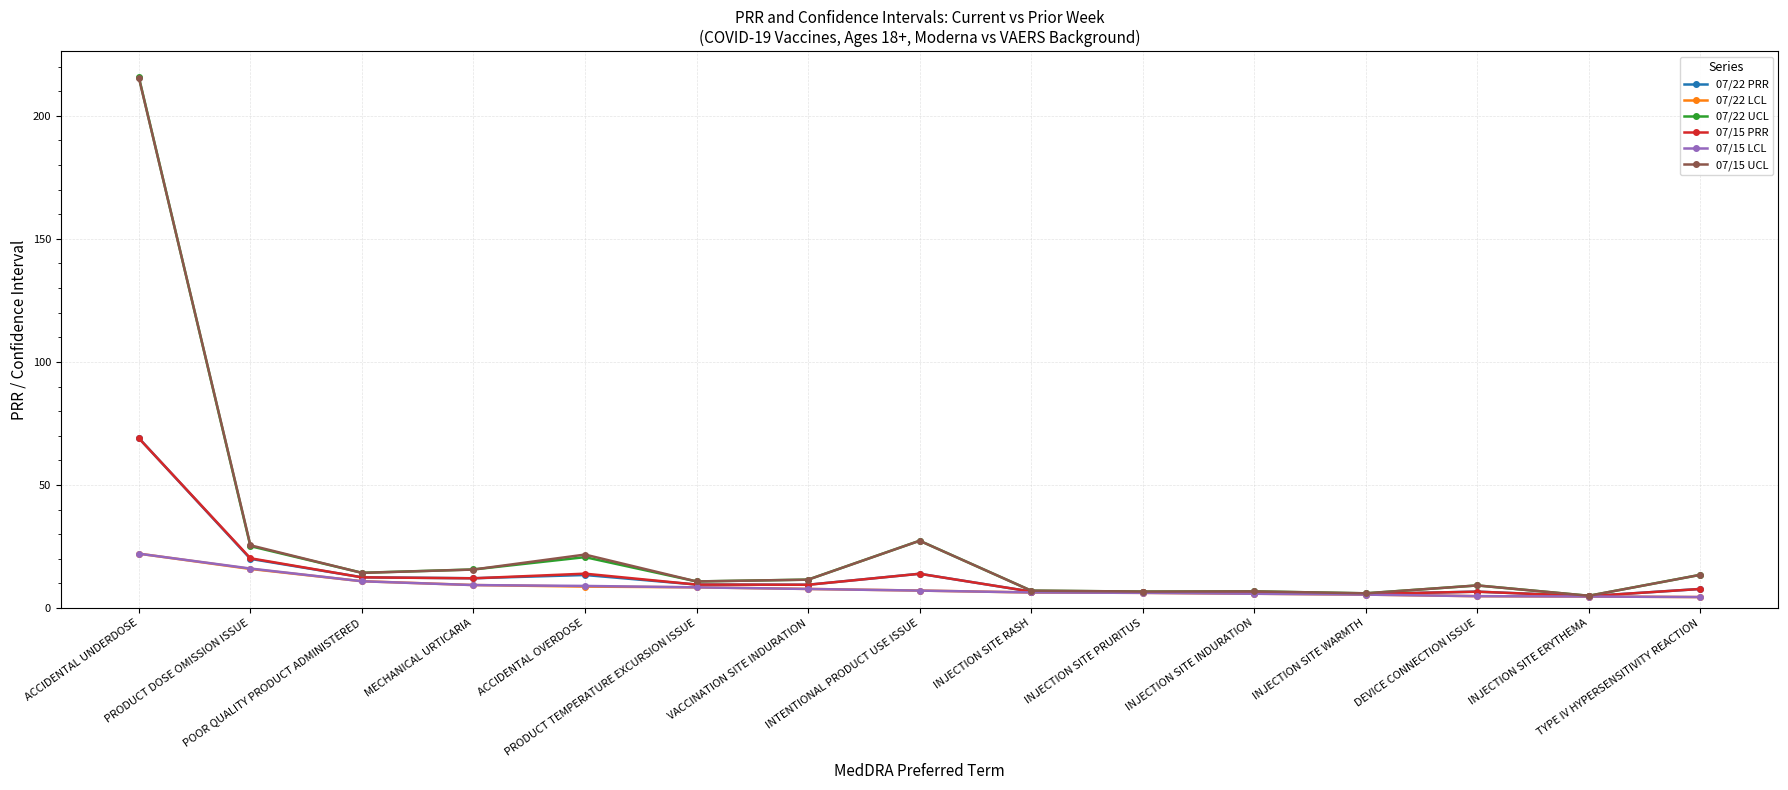

What is the spread (max minus min) of values at PRODUCT TEMPERATURE EXCURSION ISSUE?

2.4